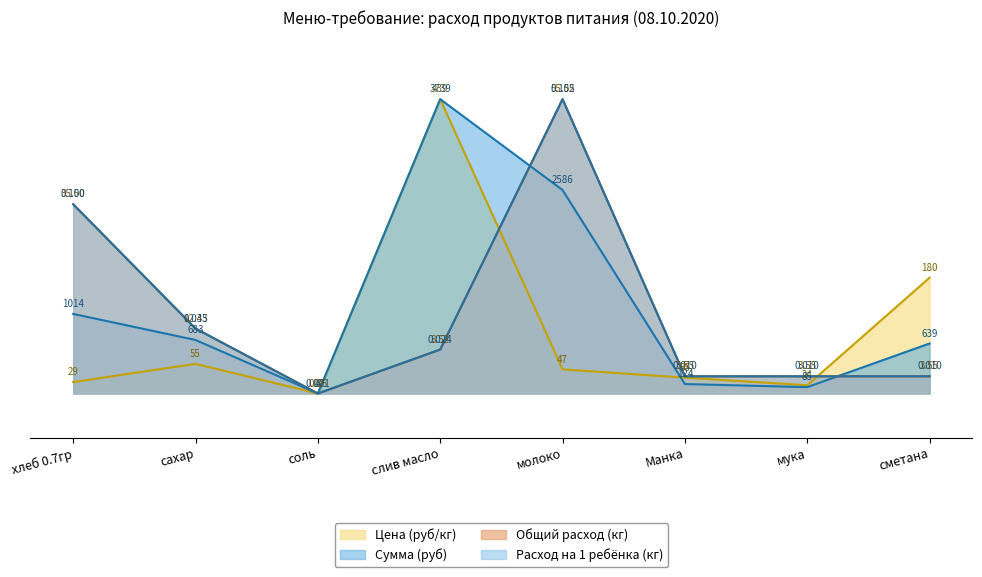

True or false: Общий расход (кг) has more than 2 interior local peaks.

False